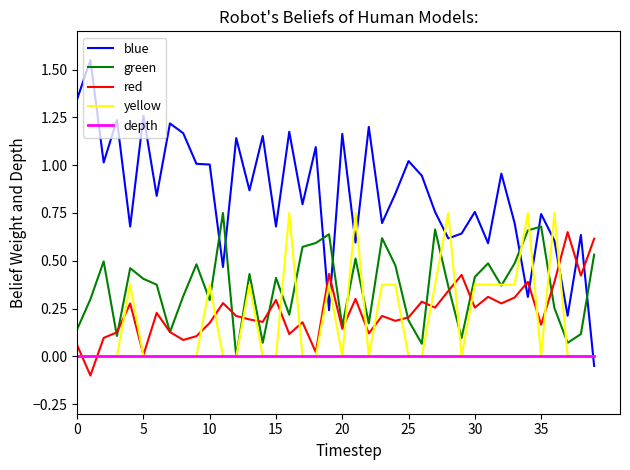

Which series has the widest spread of values?

blue